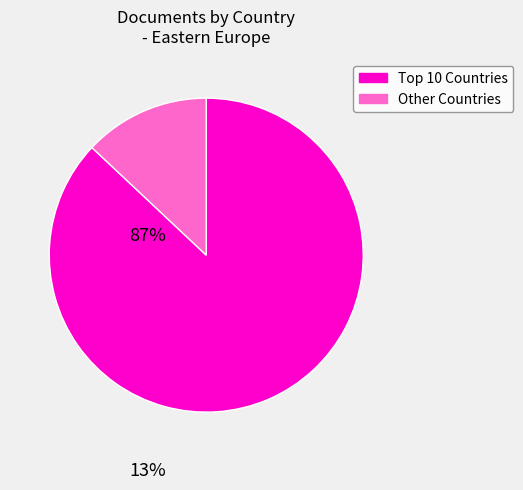

Is there any slice that represents more than half of the pie?

Yes